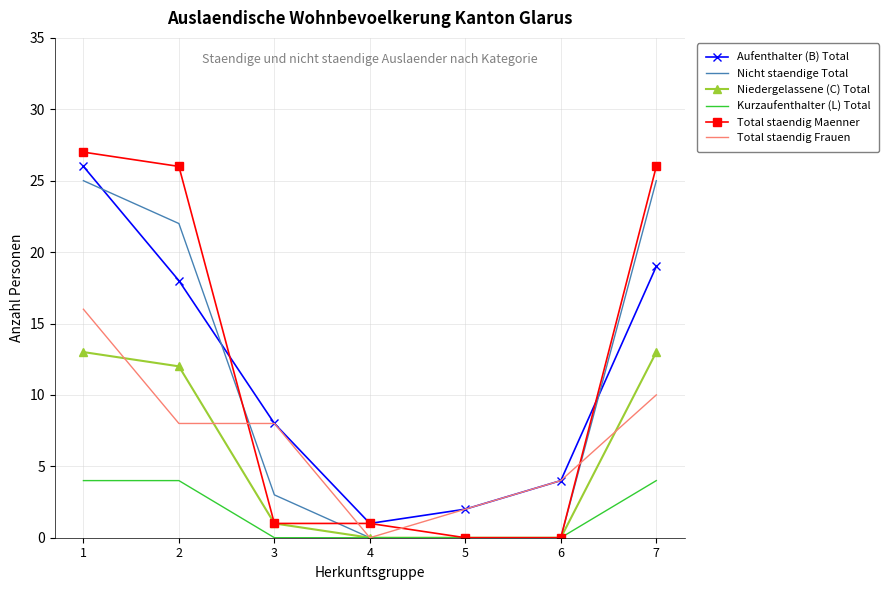

What is the greatest value displayed?

27